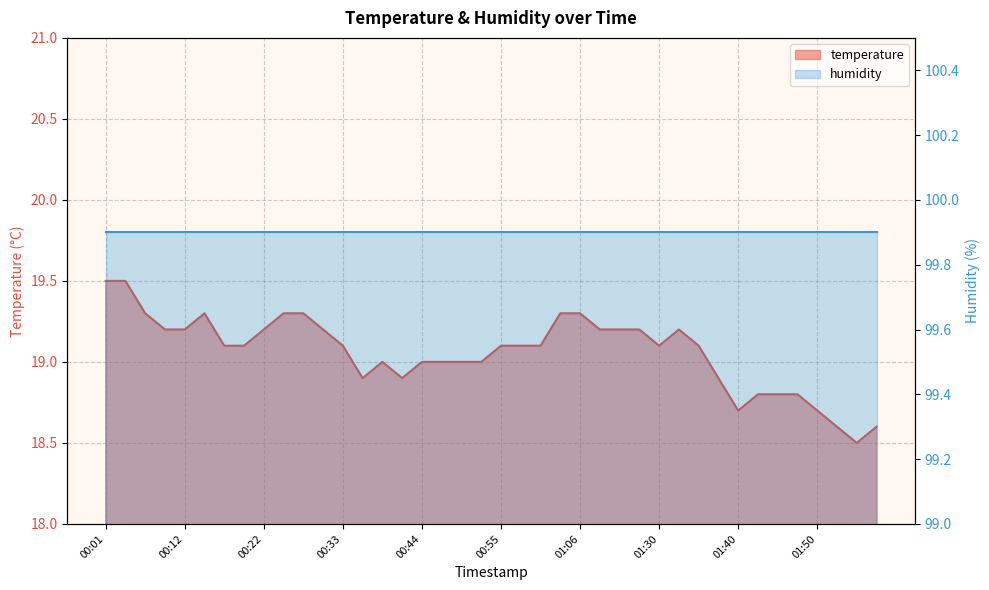

What is the sum of all values?

762.4